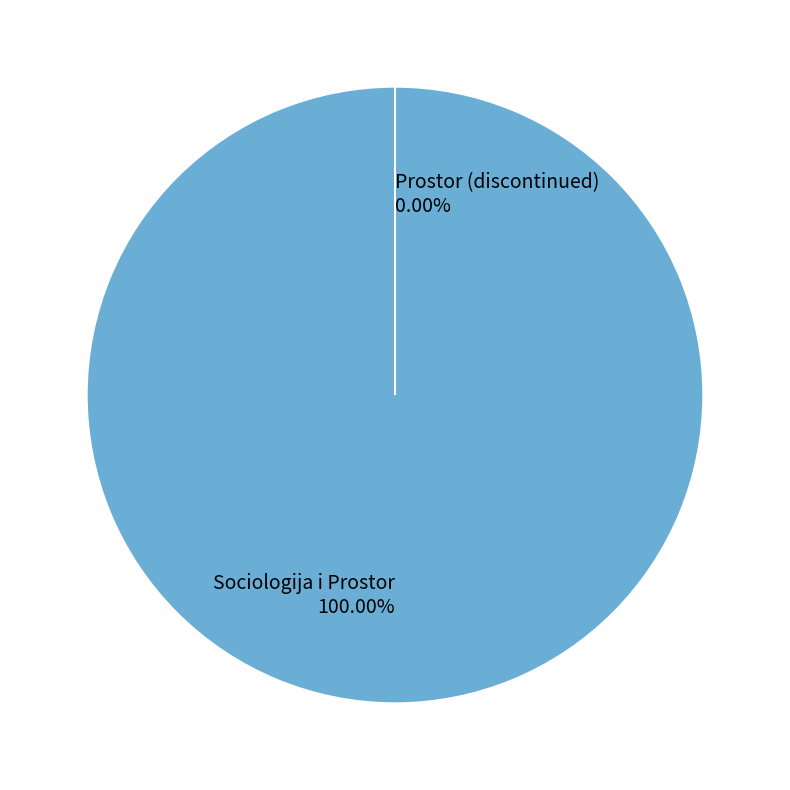

Do Sociologija i Prostor and Prostor (discontinued) together represent more than half of the pie?

Yes